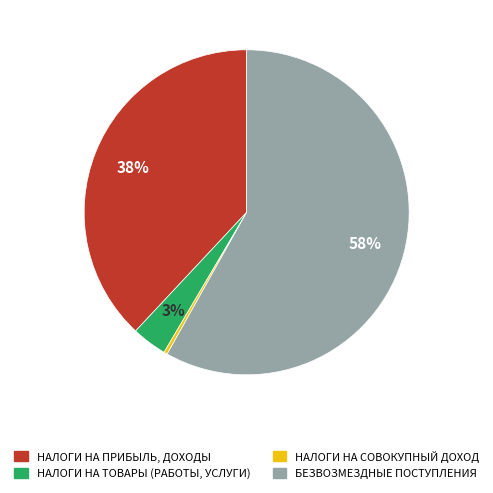

To the nearest percent, what is the average slice percentage?

25%